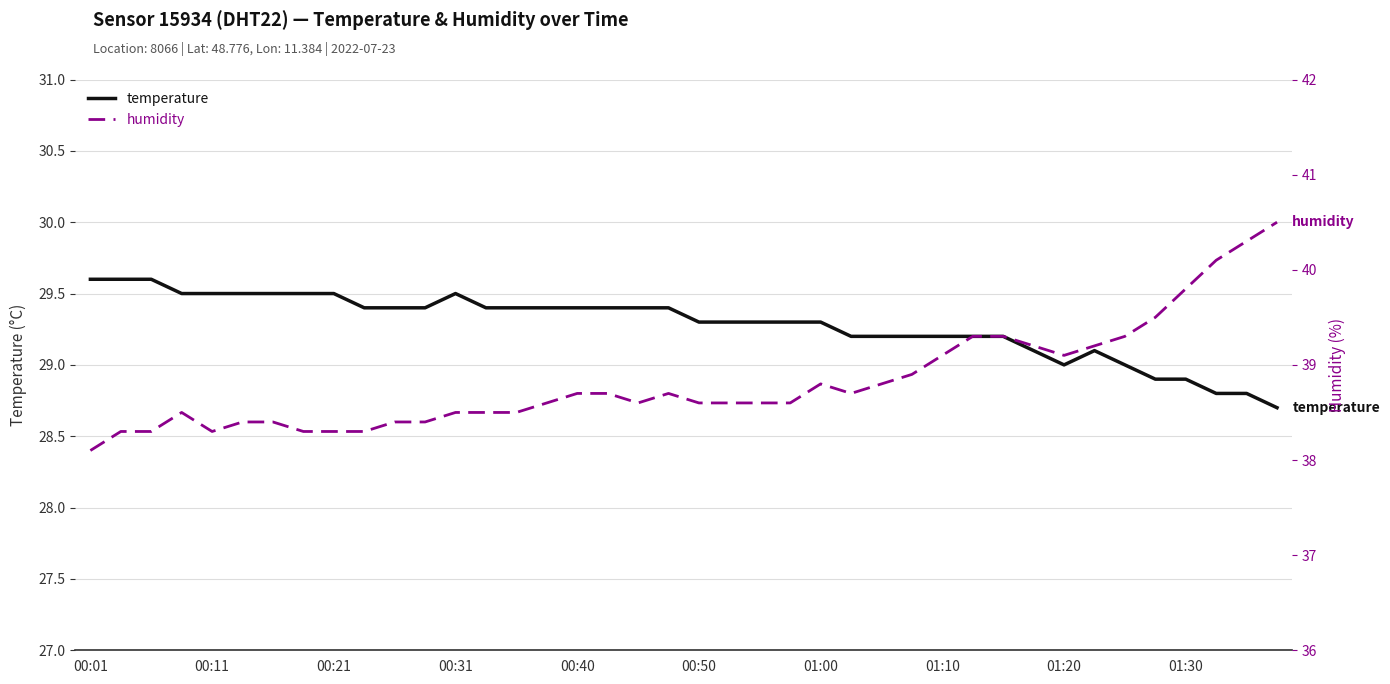

True or false: temperature has a value of 12.0 at 00:21.

False